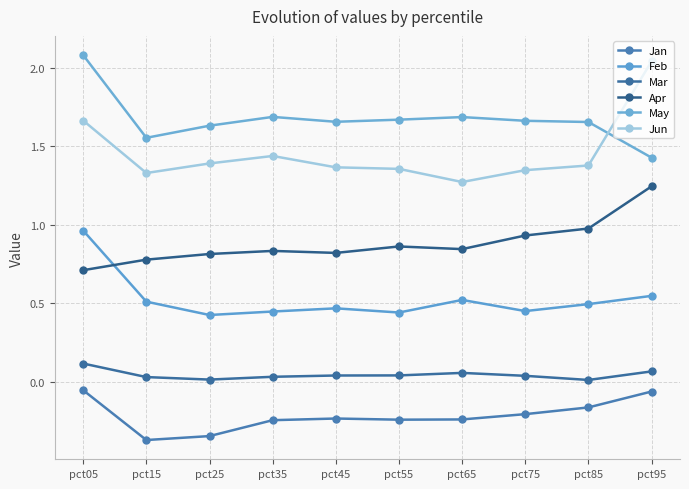

What is the sum of the Mar values at pct45 and pct15?

0.1